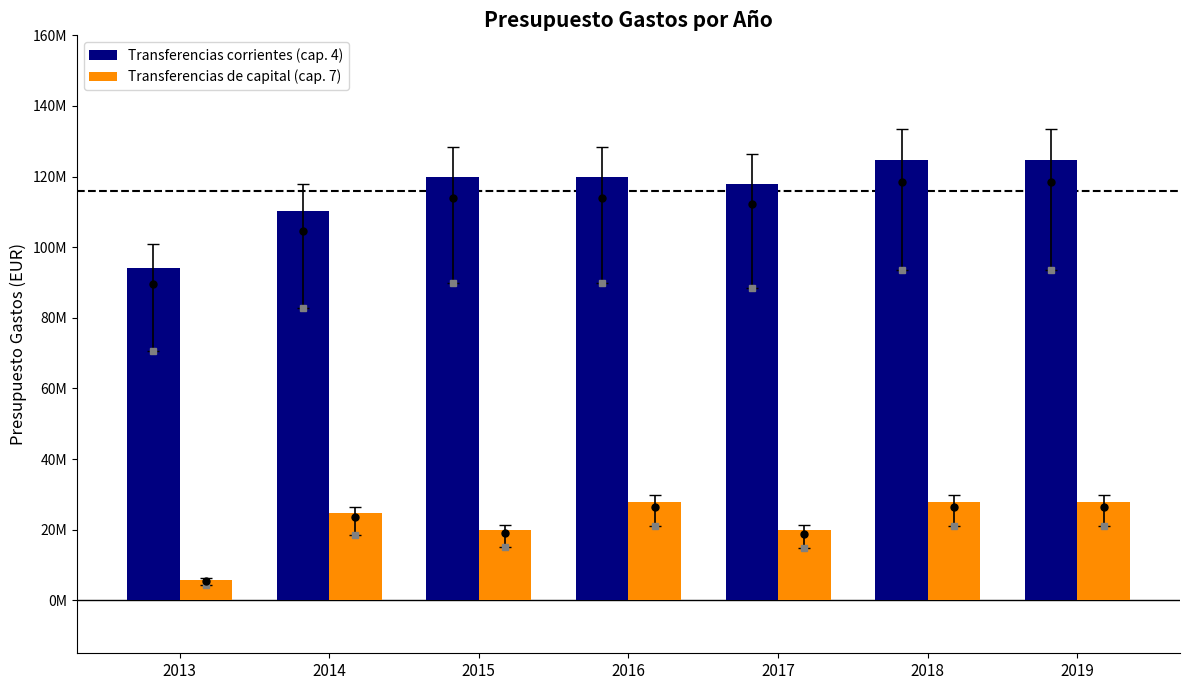

Reading left to right, transcribe all the data shown in this chart.

Transferencias corrientes (cap. 4): 94200000	110200000	120000000	120000000	118000000	124625000	124625000
Transferencias de capital (cap. 7): 5800000	24800000	20000000	27910000	19910000	27910000	27910000